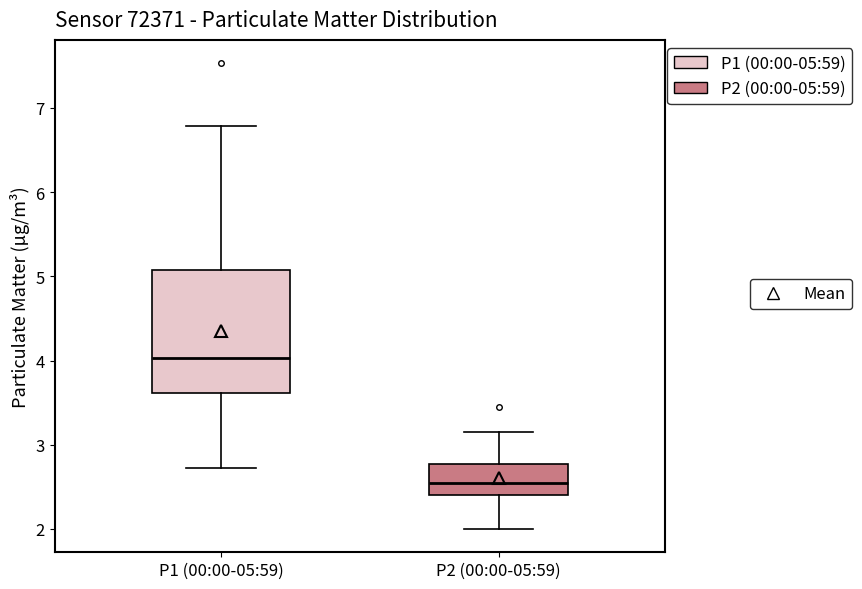

Which box has the lowest median line?

P2 (00:00-05:59)